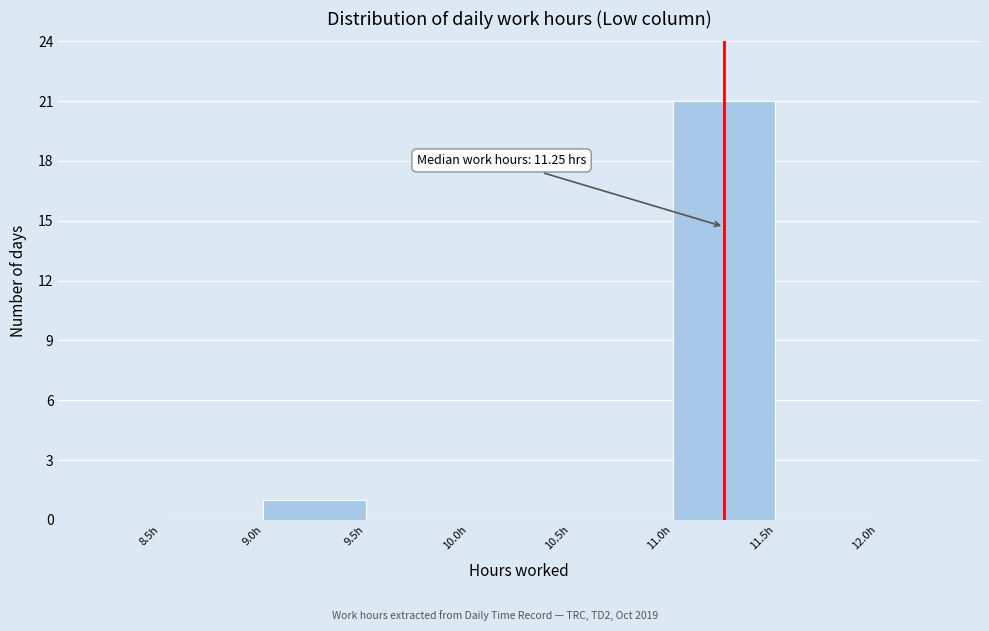

Over which range of the x-axis is the bar tallest?

11.0 to 11.5